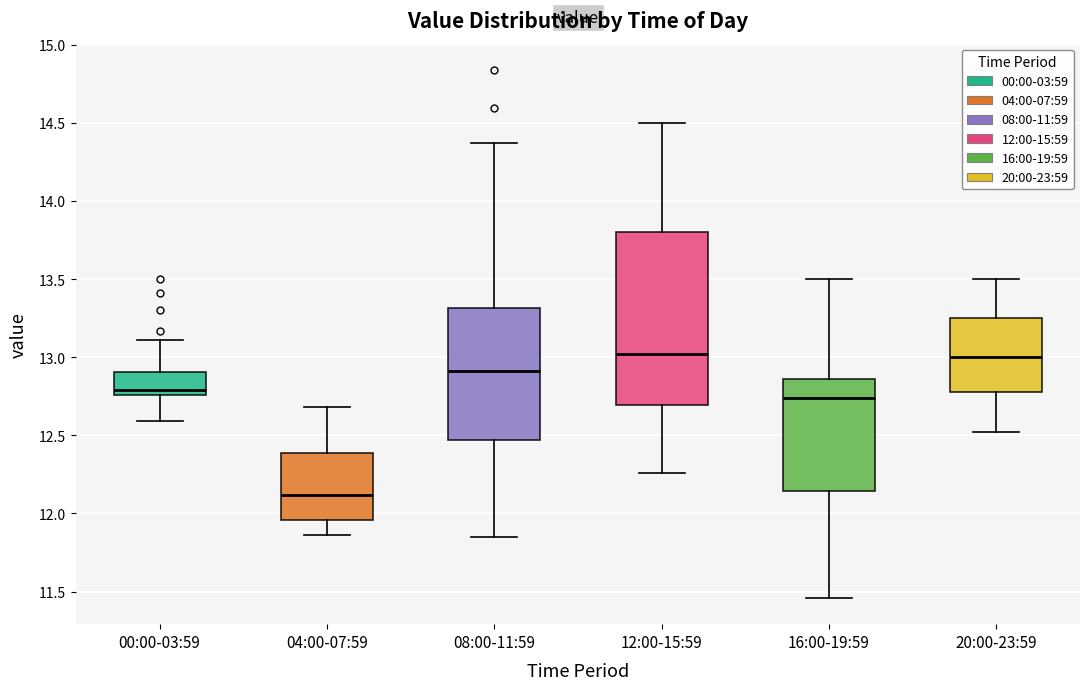

Reading left to right, read every box against the y-axis: the position of its median line, the range the box covers, and the ends of its whiskers. The values are not printed on the chart, so give them approximately, as read against the axis.

00:00-03:59: median 12.80, box 12.75 to 12.90, whiskers 12.60 to 13.10
04:00-07:59: median 12.10, box 11.95 to 12.40, whiskers 11.85 to 12.70
08:00-11:59: median 12.90, box 12.45 to 13.30, whiskers 11.85 to 14.35
12:00-15:59: median 13.00, box 12.70 to 13.80, whiskers 12.25 to 14.50
16:00-19:59: median 12.75, box 12.15 to 12.85, whiskers 11.45 to 13.50
20:00-23:59: median 13.00, box 12.80 to 13.25, whiskers 12.50 to 13.50